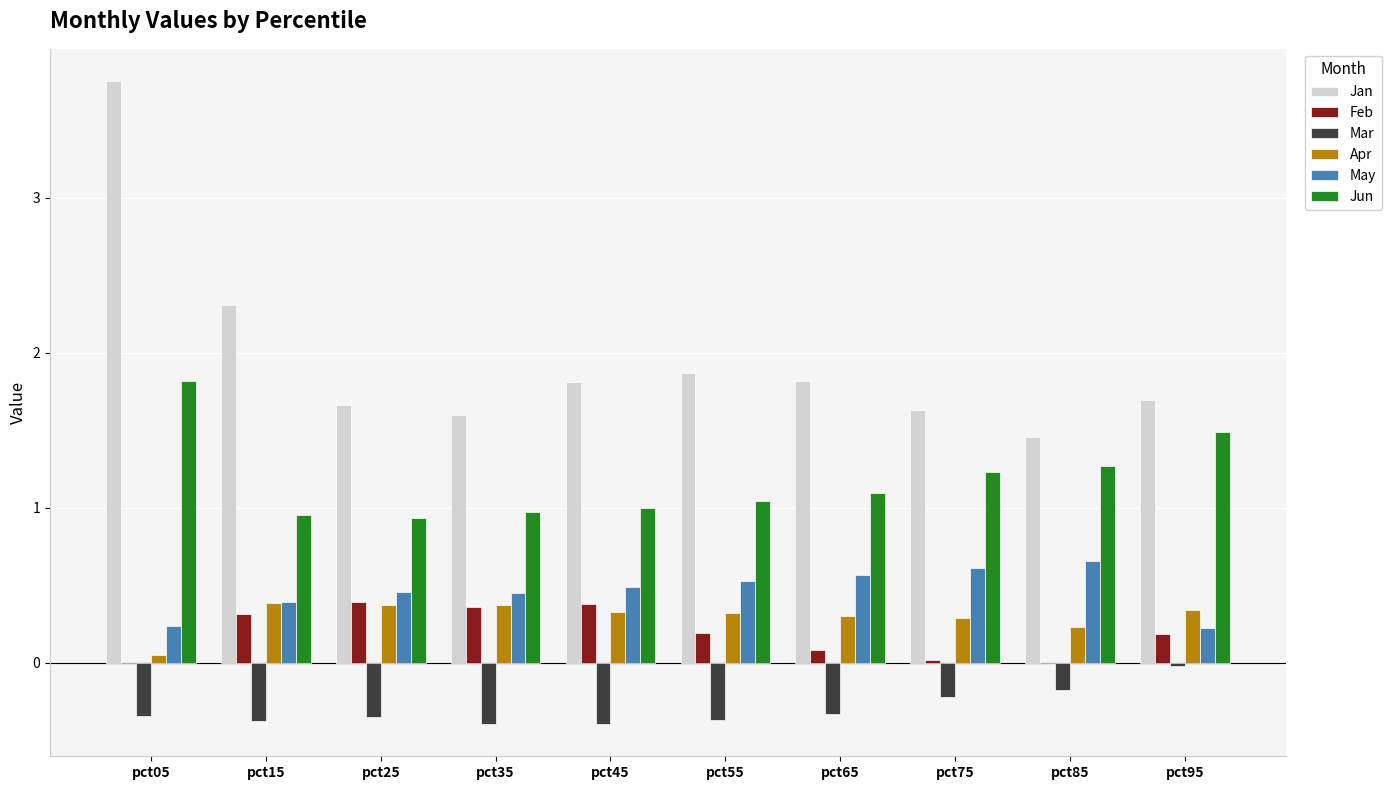

How many series are shown in this chart?

6